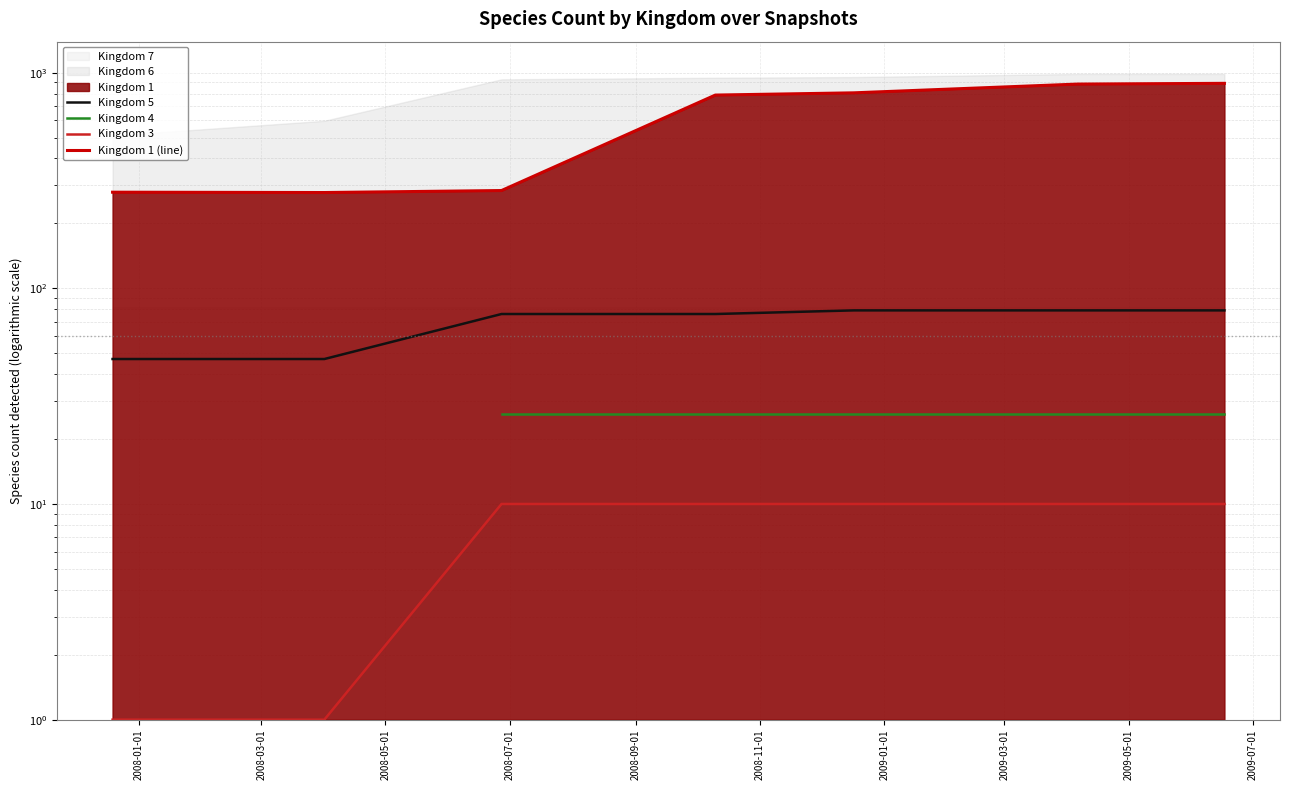

Between 1 and 3, which series saw the biggest shift?

1